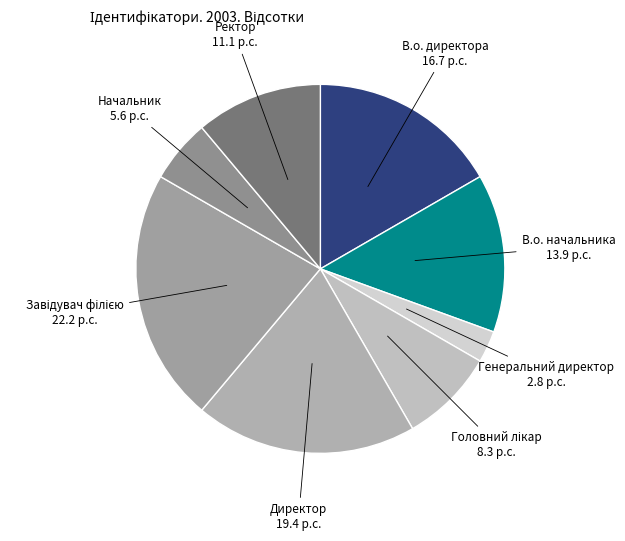

Does any single category account for the majority?

No